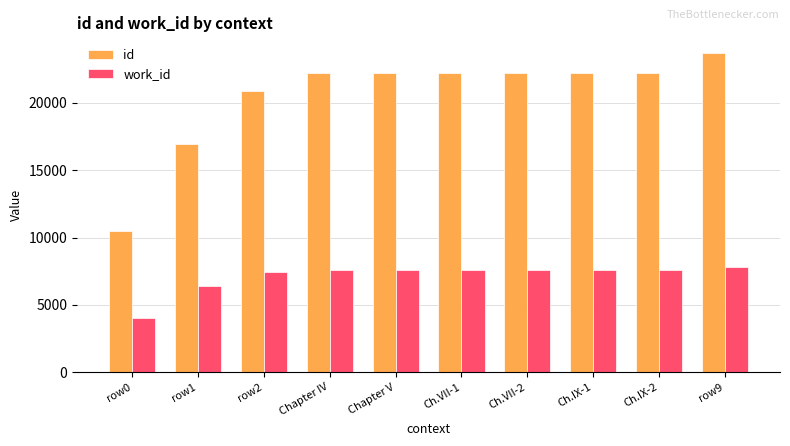

What is the label of the 6th bar from the left?

Ch.VII-1